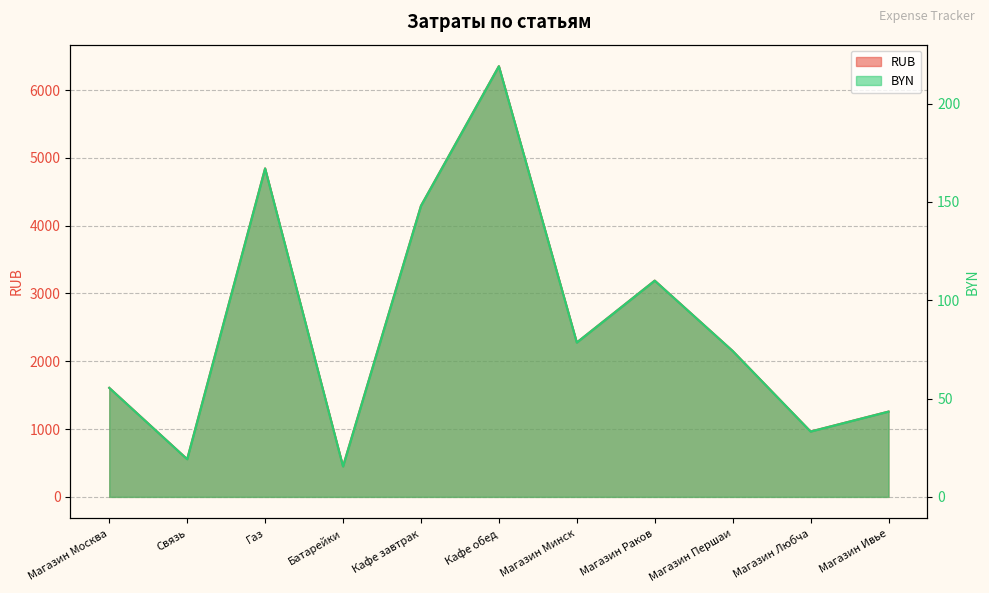

Which series has the widest spread of values?

RUB